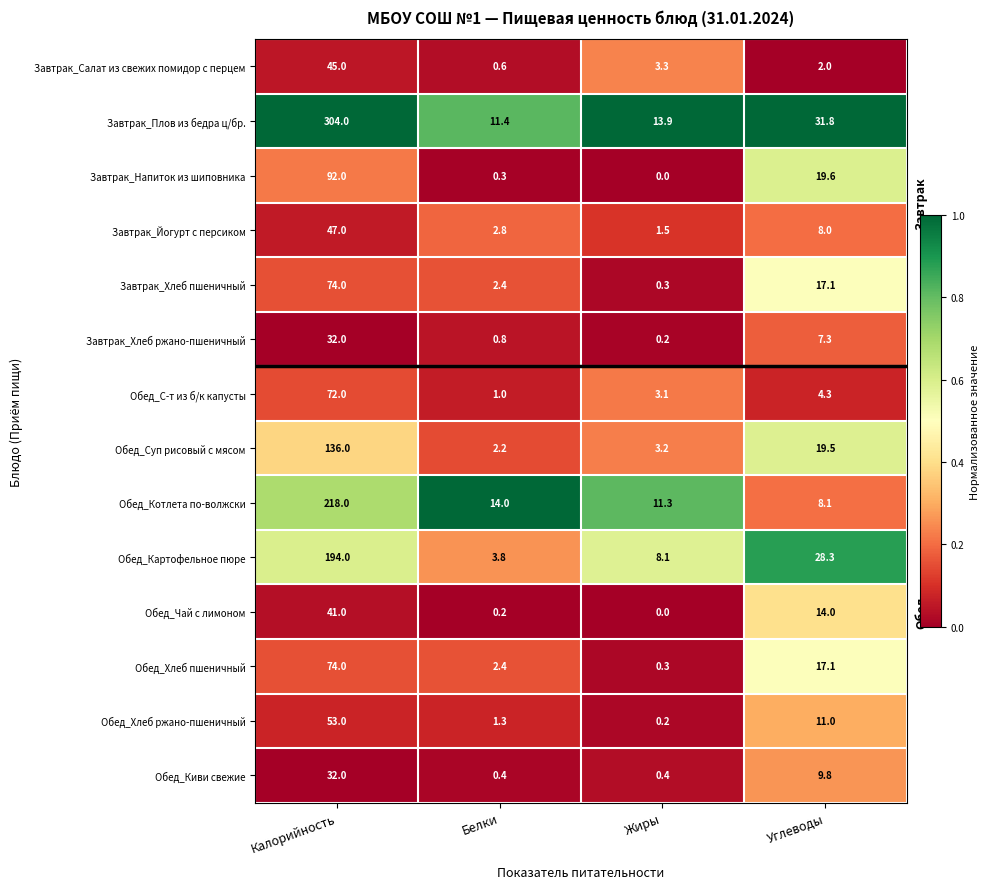

The Завтрак_Напиток из шиповника series shows -62.0 at Жиры. True or false?

False